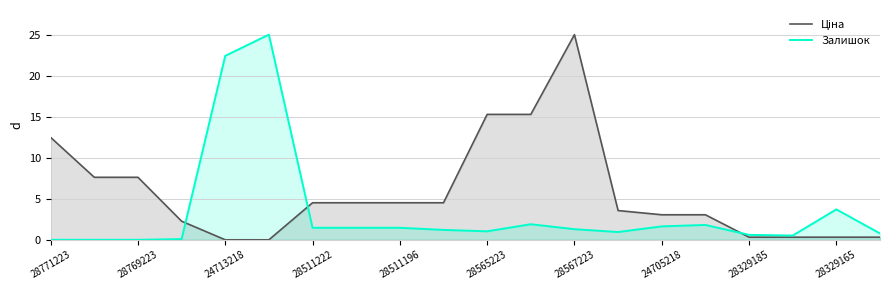

How many values in Залишок are above zero?

17